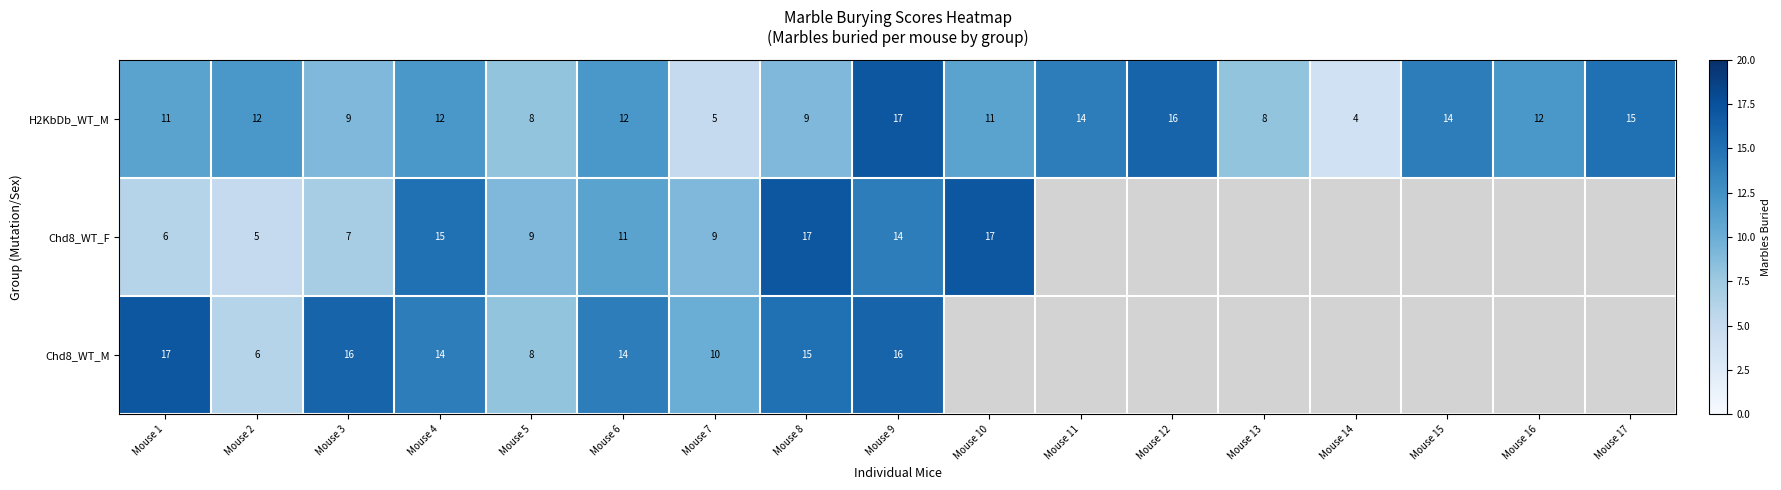

Which label corresponds to the largest value in the chart?

Mouse 9